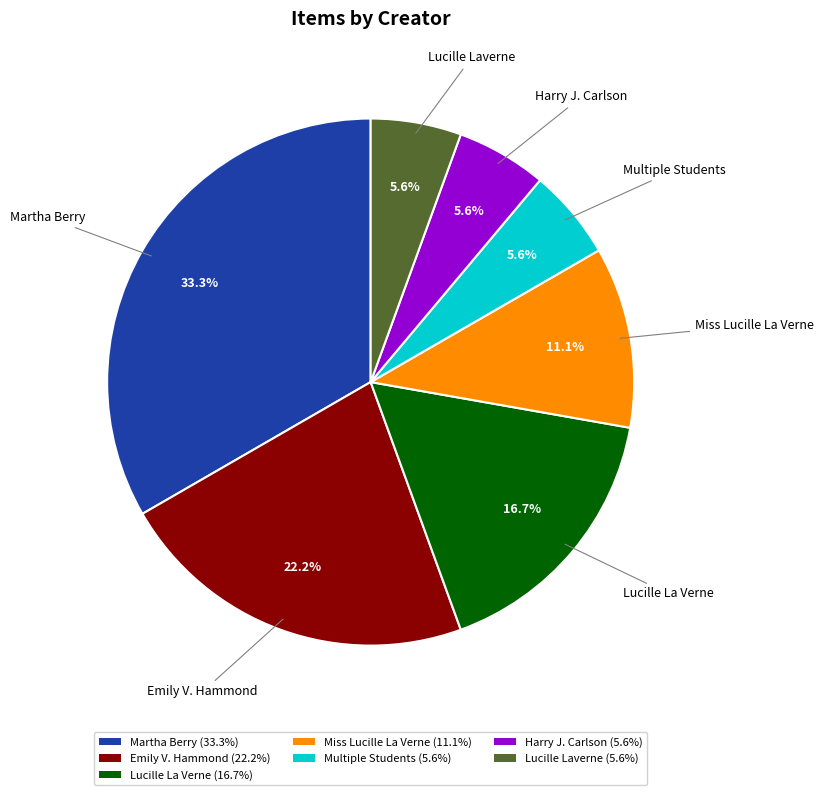

To the nearest percent, what is the average slice percentage?

14%